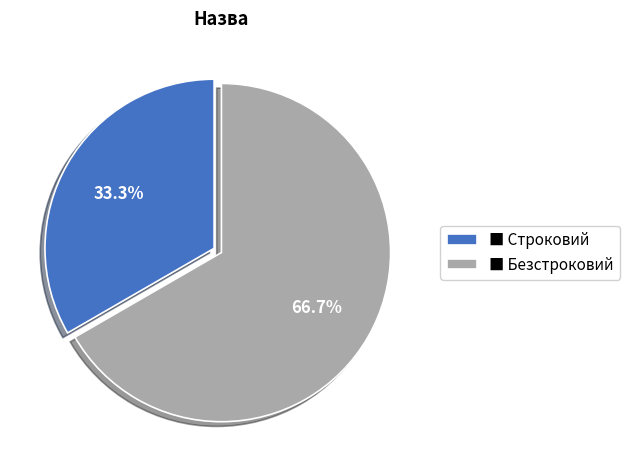

Does any single category account for the majority?

Yes